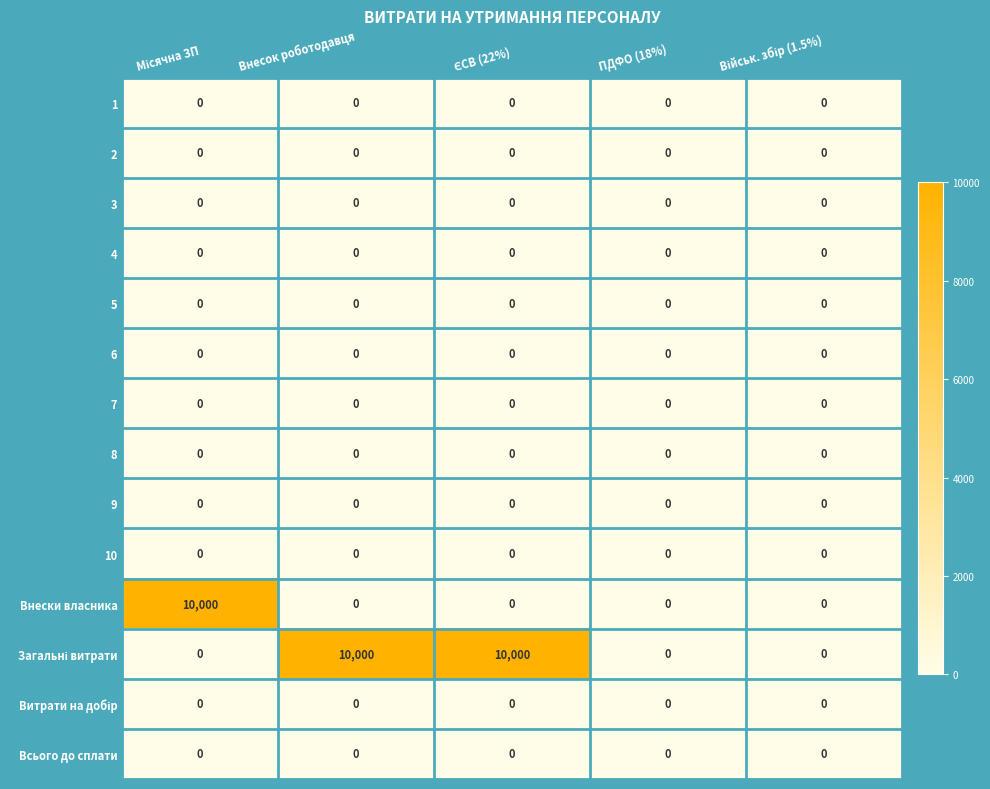

At how many categories does at least one series exceed 3484?

3